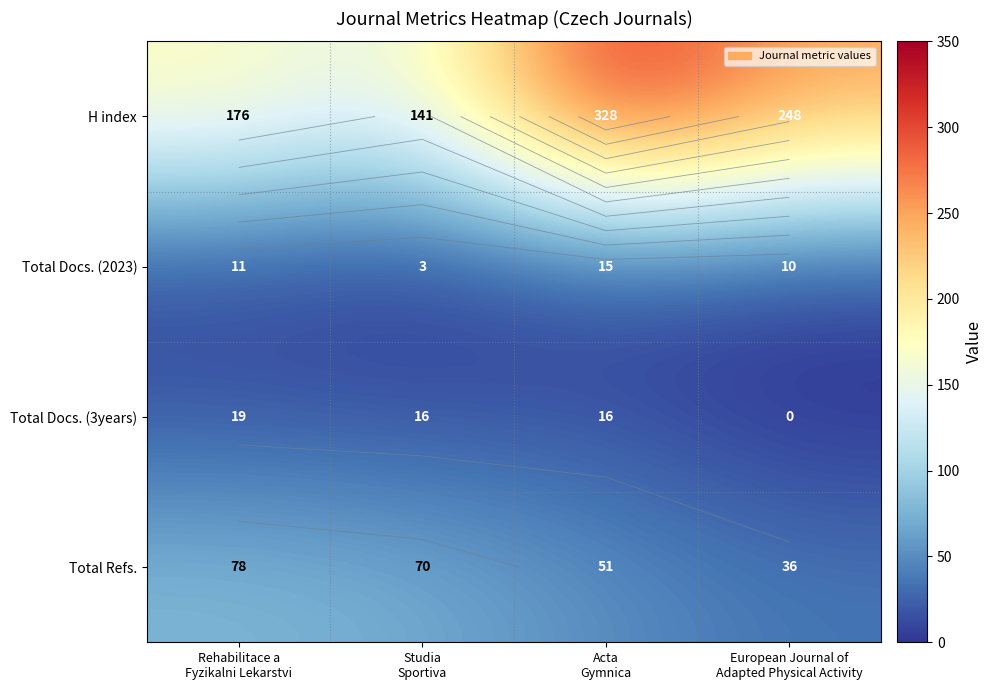

What is the difference between the Total Refs. values at Rehabilitace a Fyzikalni Lekarstvi and Acta Gymnica?

27